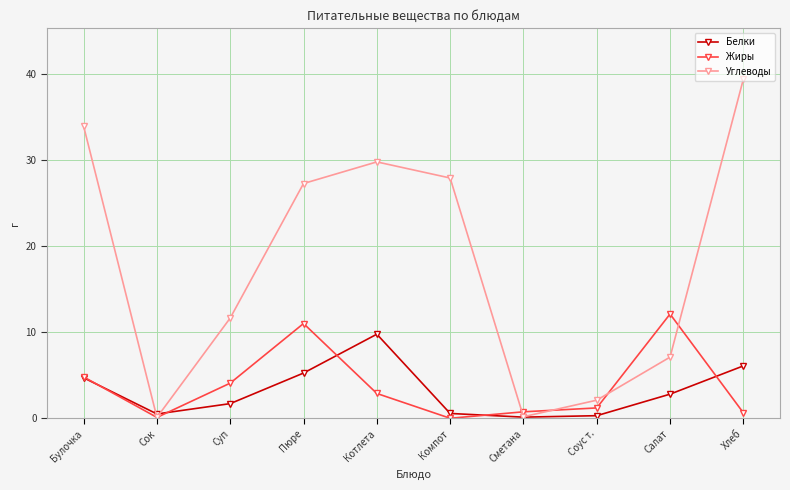

What is the approximate value of Углеводы at Компот?

27.9